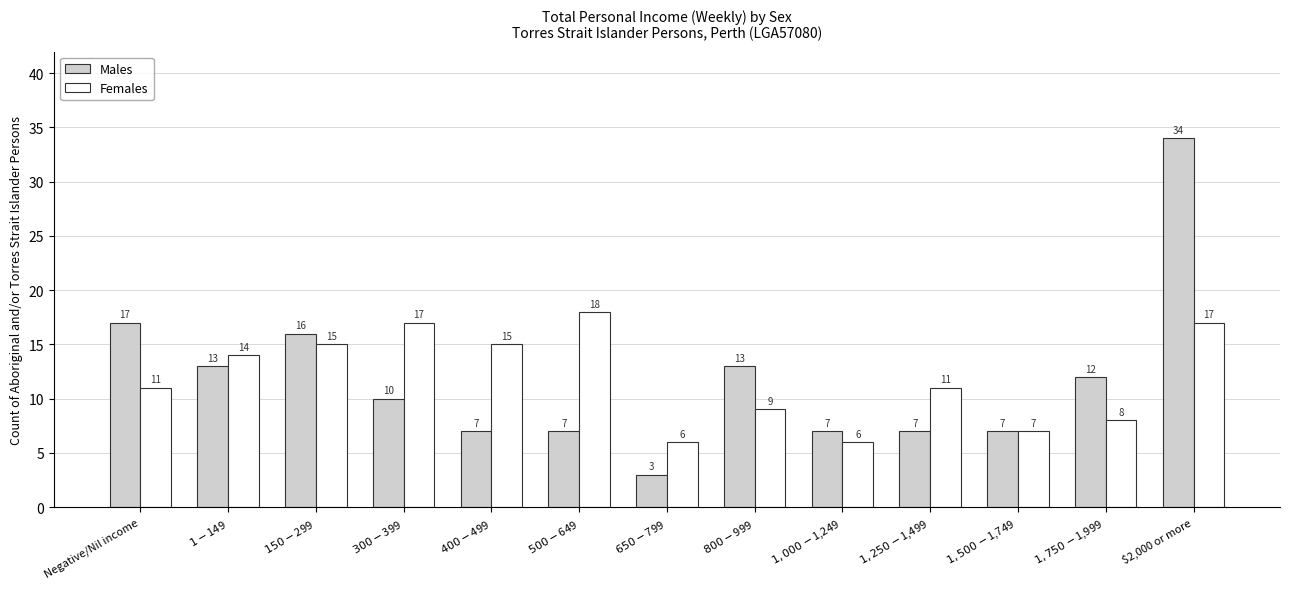

Rank the series by their maximum value, from highest to lowest.

Males, Females